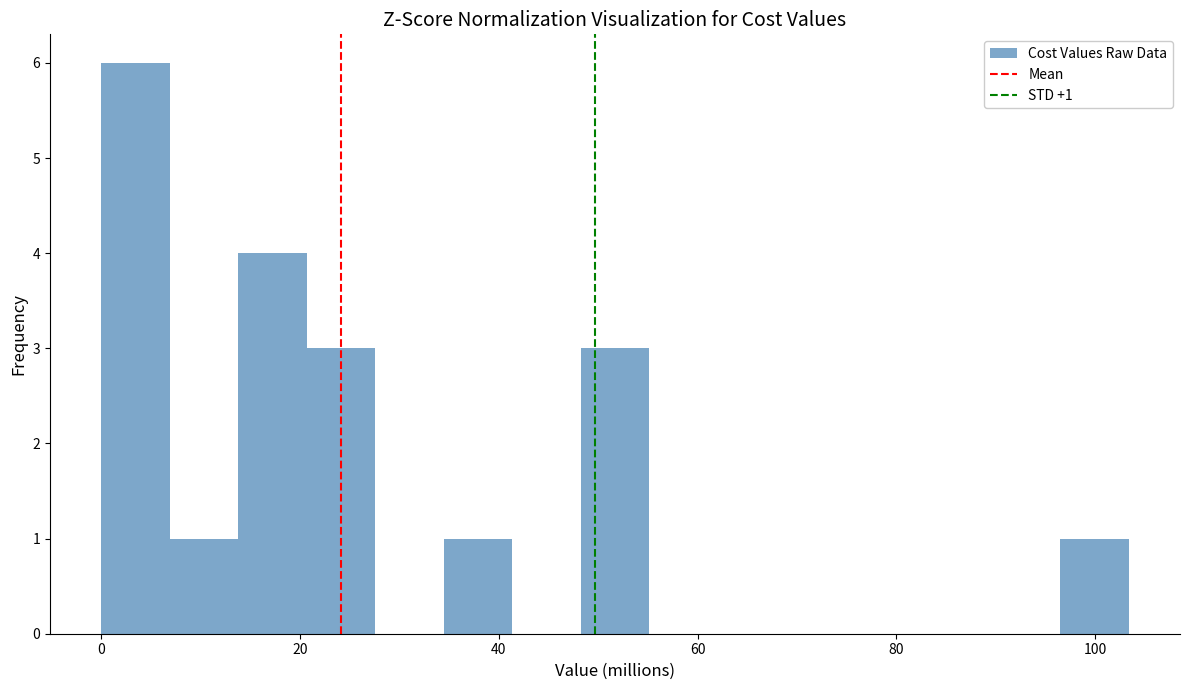

Read against the x-axis, roughly where is the centre of the tallest bar?

4